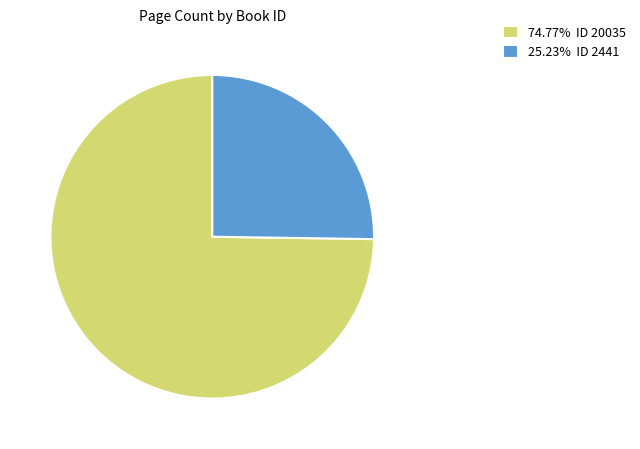

Does 25.23% ID 2441 account for over 50% of the chart?

No